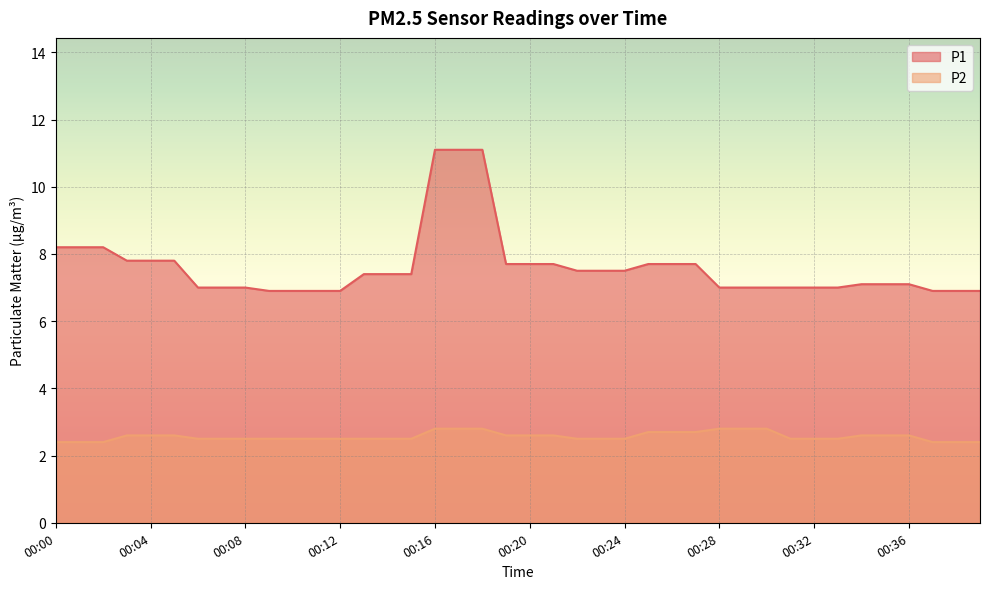

At which label does P2 reach its peak?

00:16